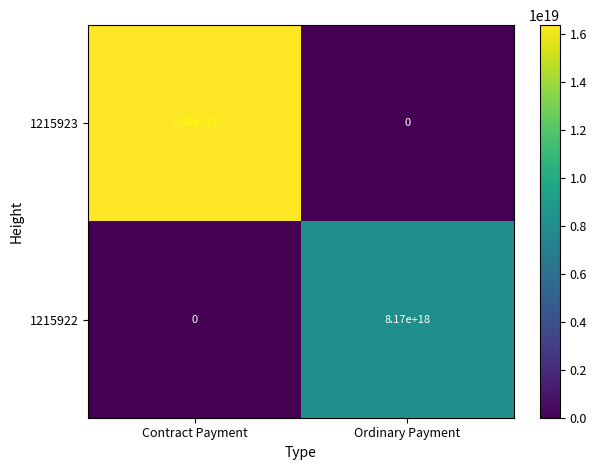

Which series has the largest total across all categories?

1215923